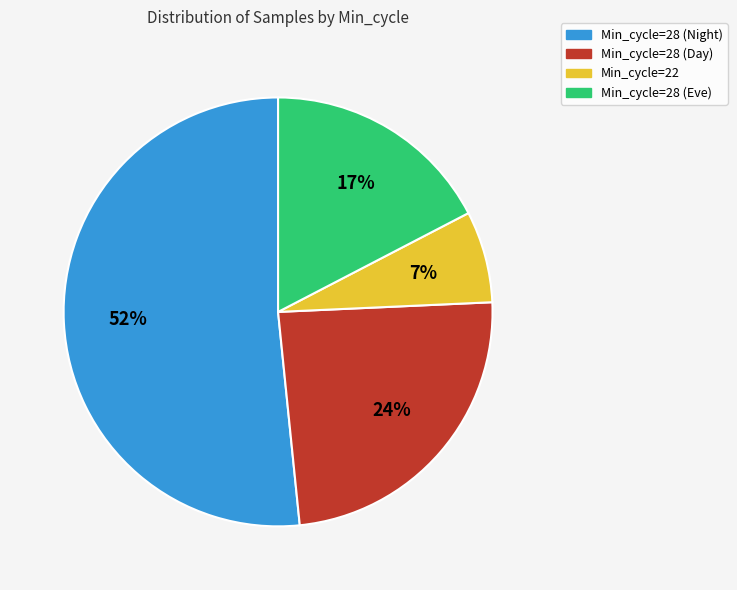

To the nearest percent, what is the difference between the largest and smallest slice percentages?

45%